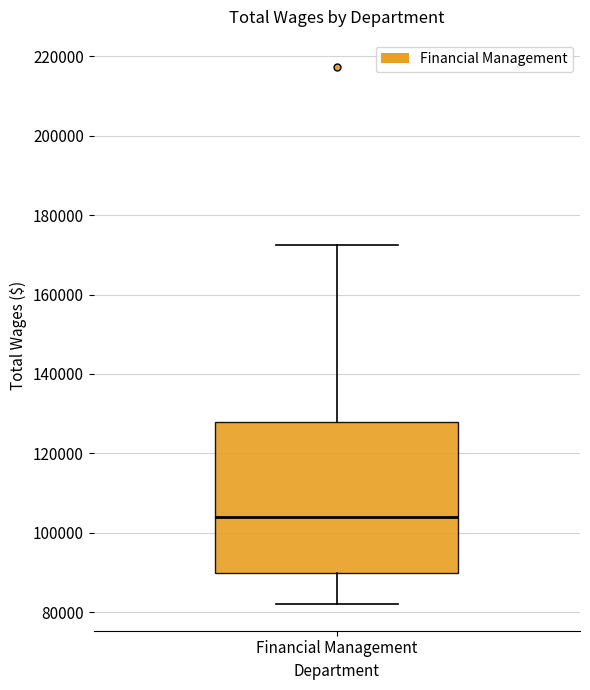

Transcribe this box plot: give where the median line is, the range the box spans, and where the two whiskers end, as read against the y-axis. The values are not printed on the chart, so give them approximately, as read against the axis.

median 104000, box 90000 to 128000, whiskers 82000 to 172000